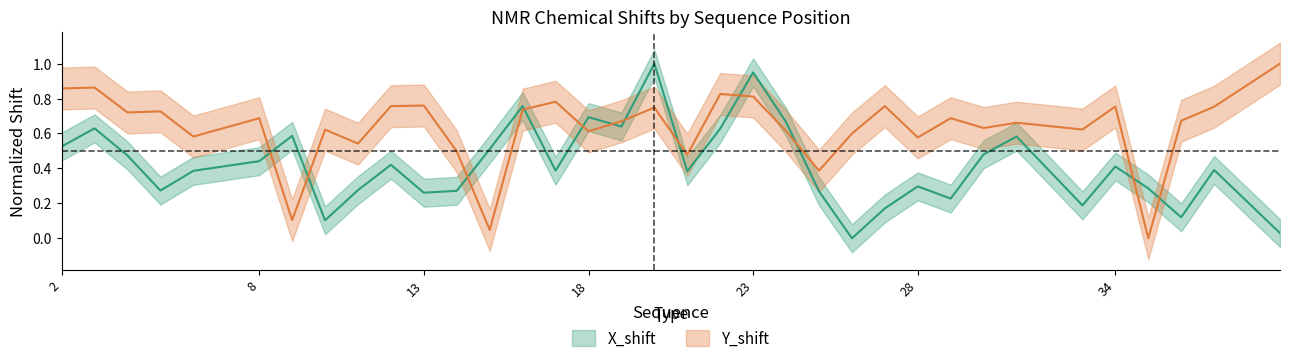

How many times do Y_shift and X_shift cross each other?

12